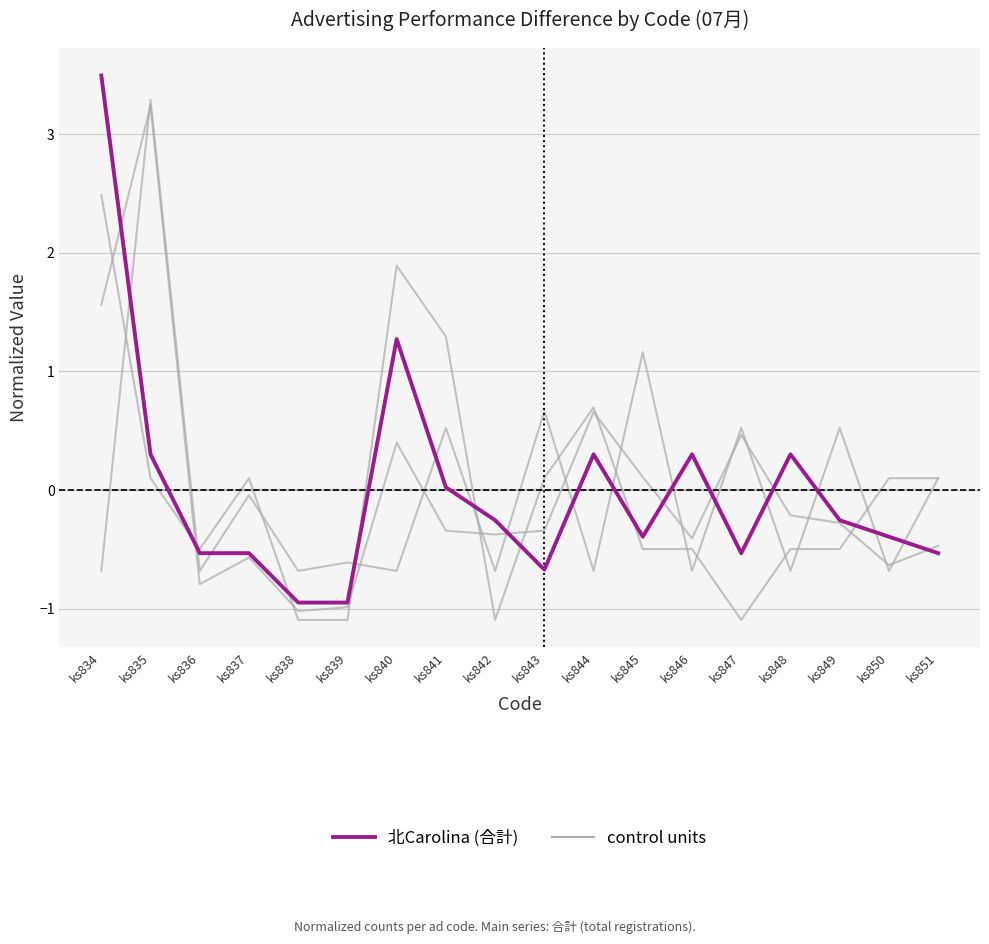

Where is the first local minimum for North Carolina?

ks843